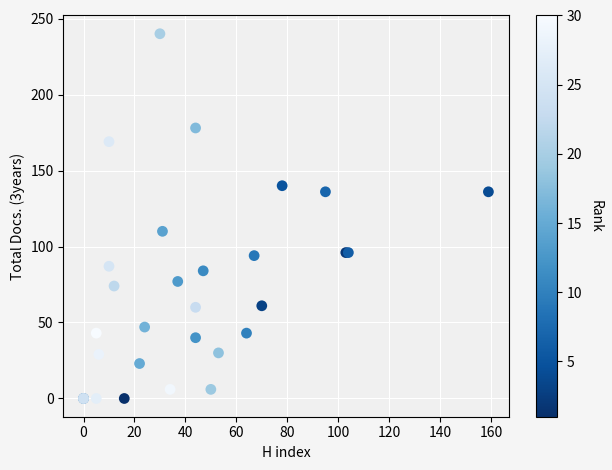

What Y value in the scatter plot is closest to 120?

110